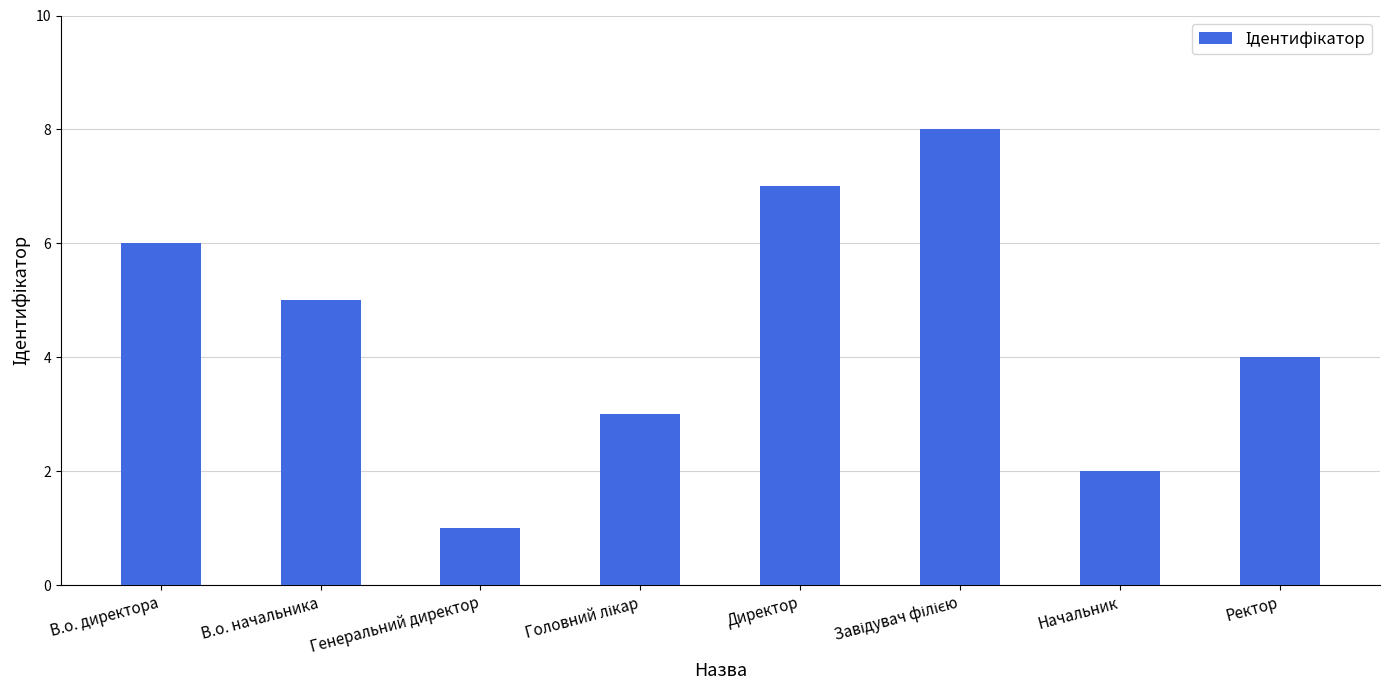

How many values are between 3 and 7?

5